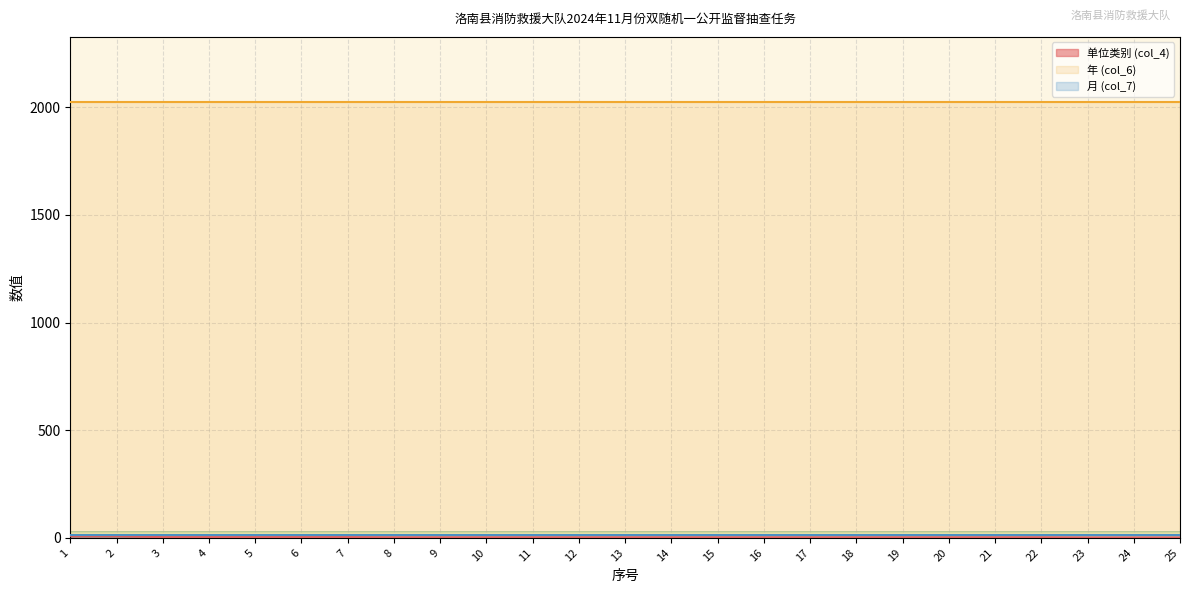

Does the chart display data point markers on the line(s)?

No